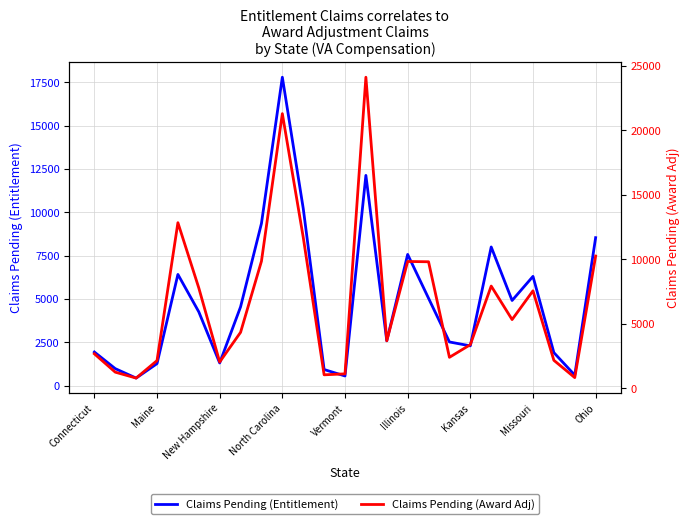

In Claims Pending (Entitlement), how many points are lower than both neighbors (excluding endpoints)?

7